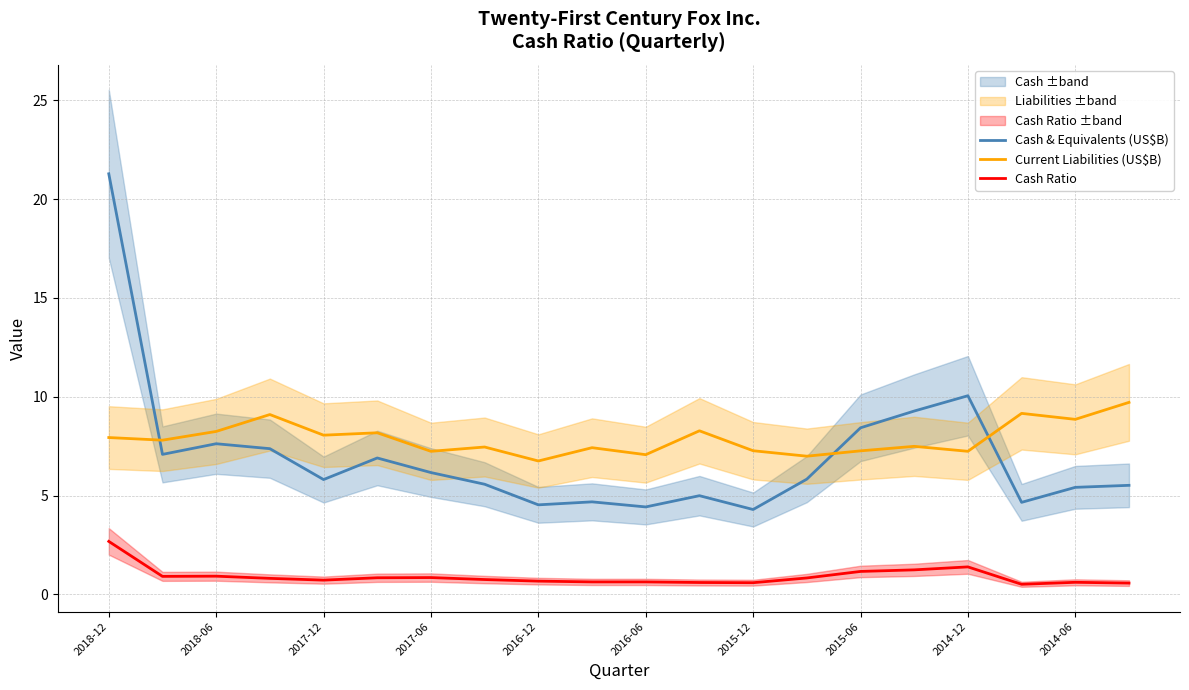

The value of Current Liabilities (US$B) at 2016-06 is 3.4. True or false?

False